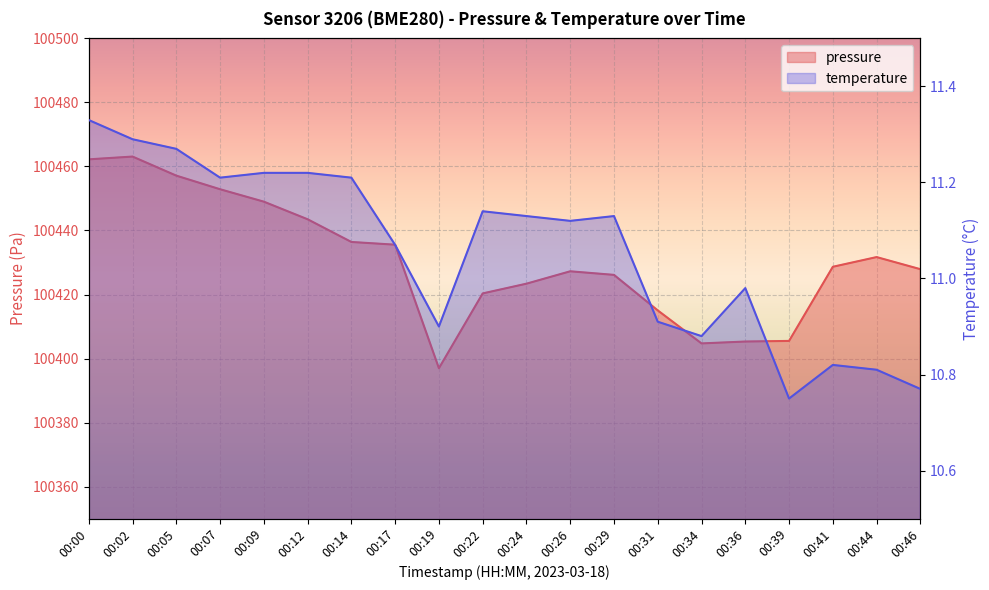

Rank the series by their average value, from lowest to highest.

temperature, pressure